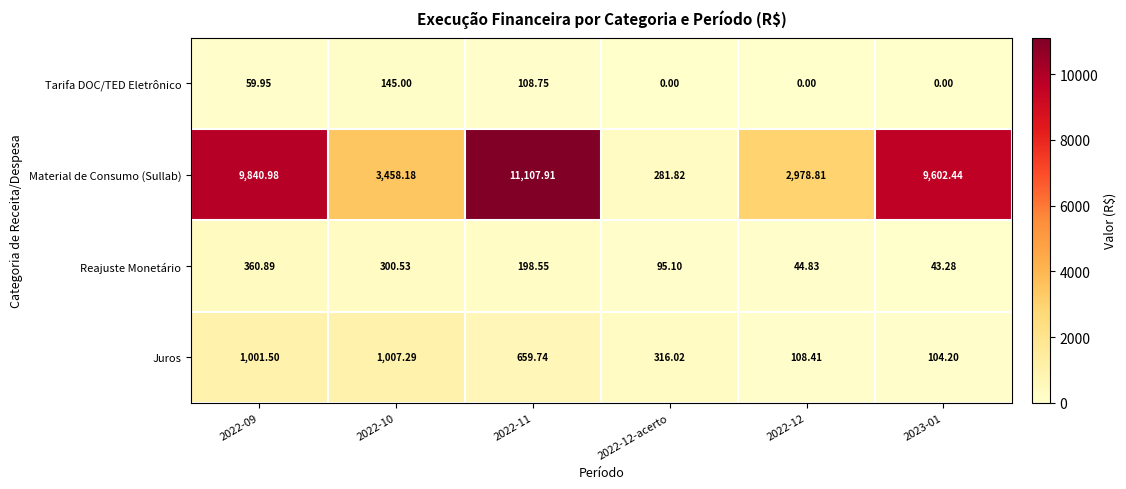

Between 2022-11 and 2023-01, which series saw the biggest shift?

Material de Consumo (Sullab)